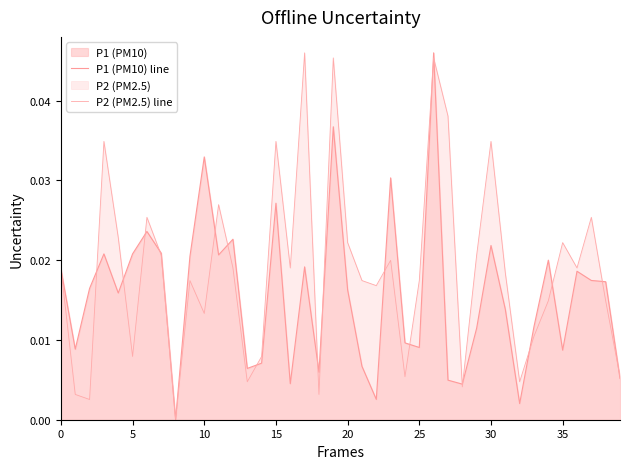

How many data points does each series have?

40